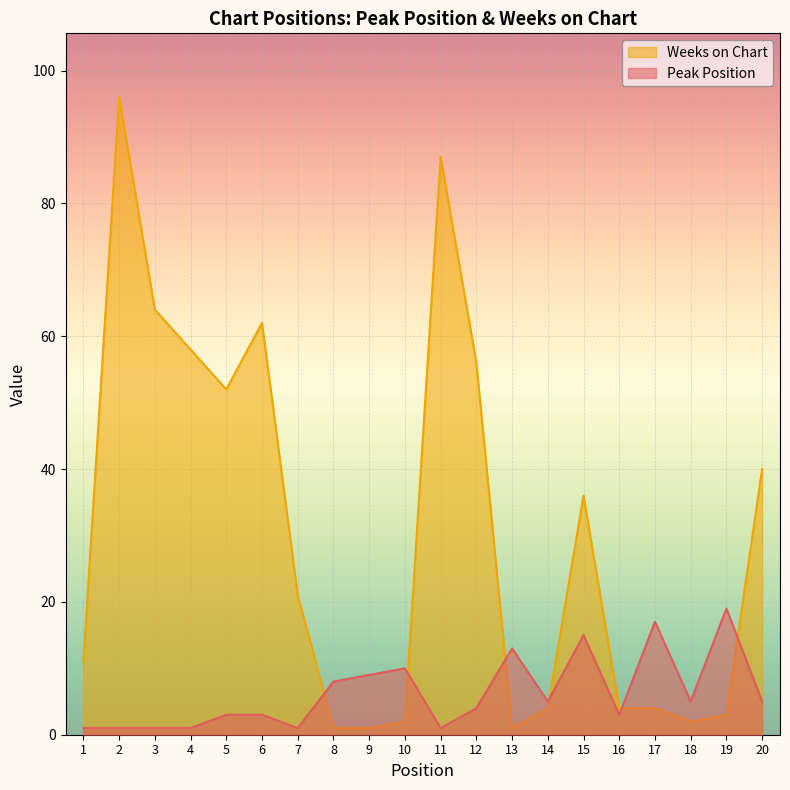

Between which two adjacent categories do Peak Position and Weeks on Chart first intersect?

7 and 8